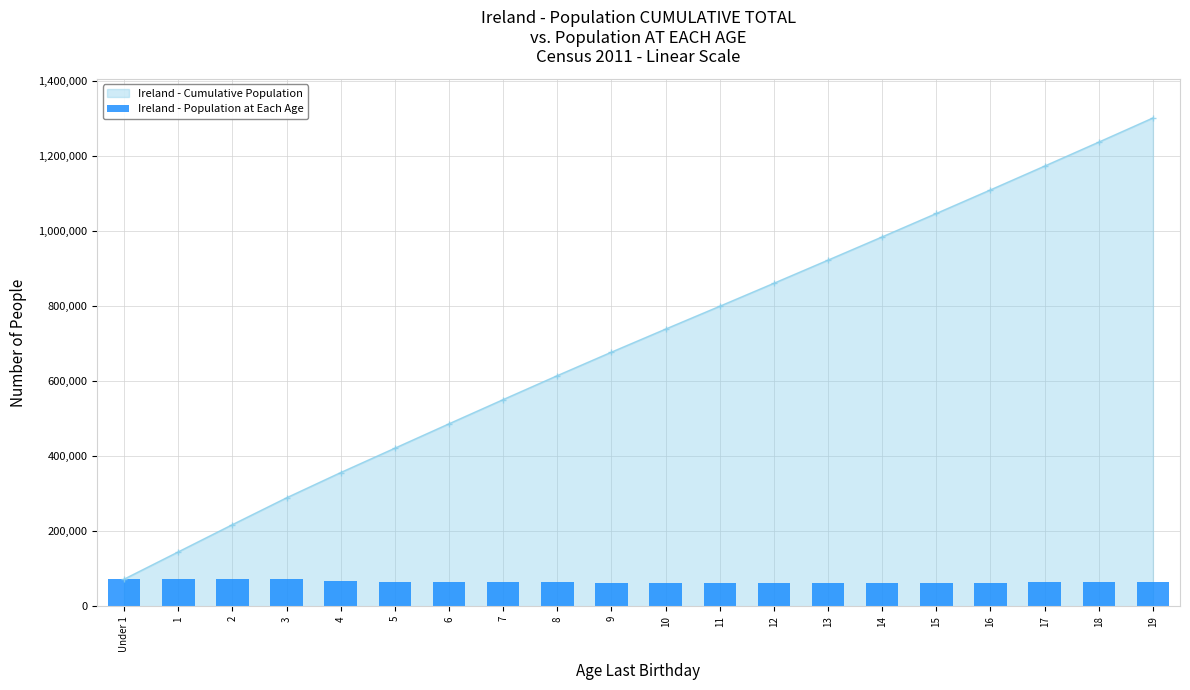

Reading left to right, what are all the values shown in this chart?

72410	72645	72566	71457	67251	64937	64976	64441	63816	62600	61429	60834	61234	61660	61896	62365	62833	63430	63830	64333